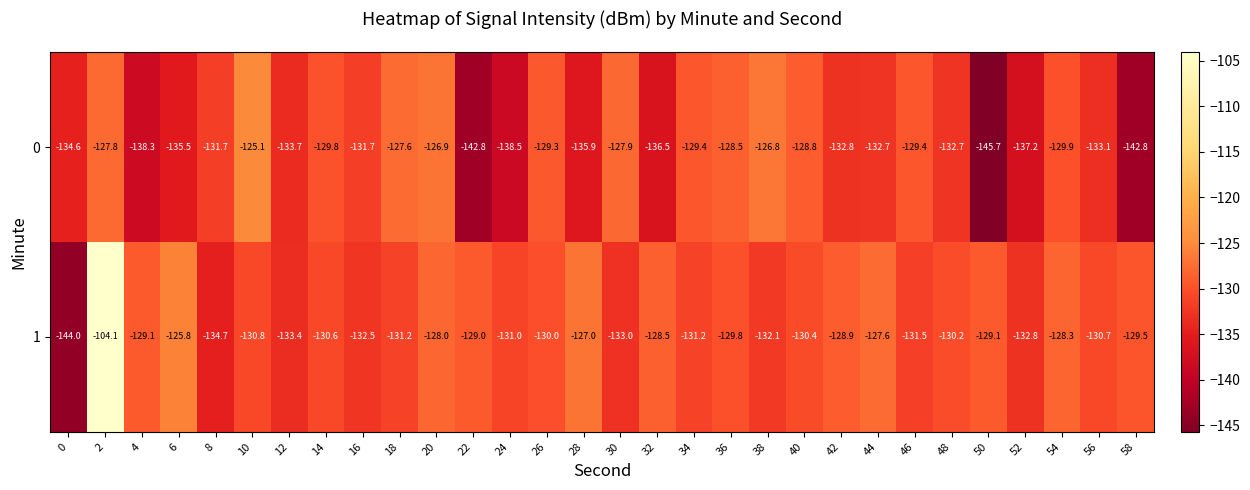

What is the total value across all series at 26?

-259.3